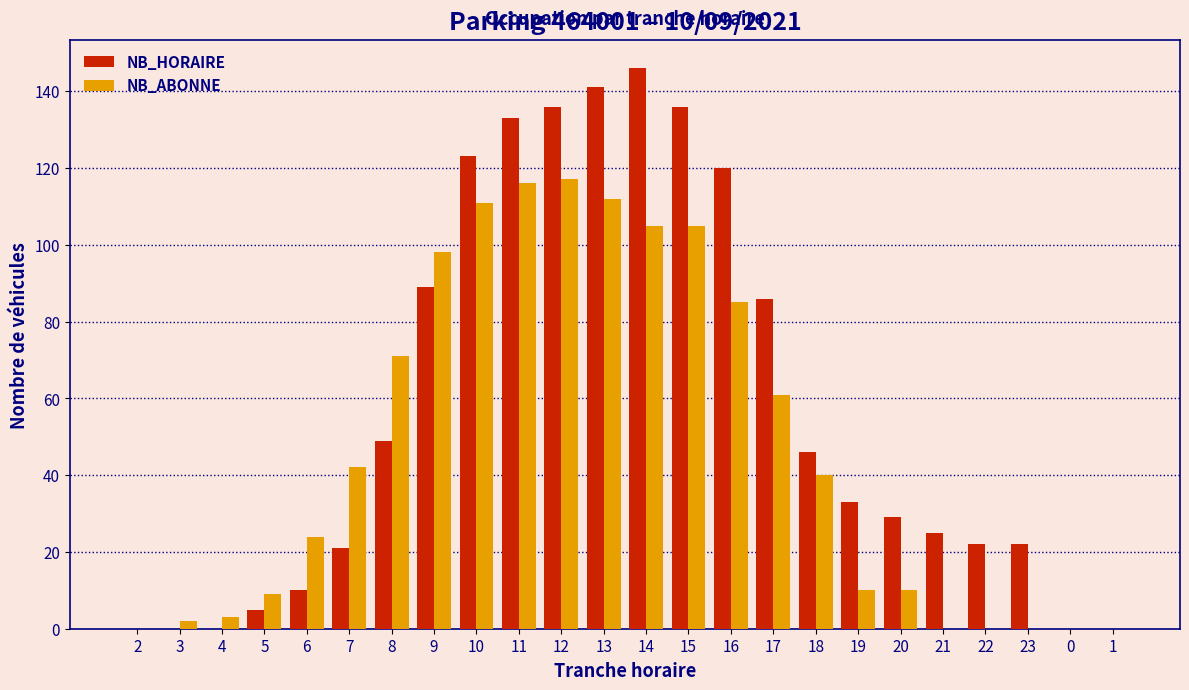

Which series changed the most between 15 and 20?

NB_HORAIRE